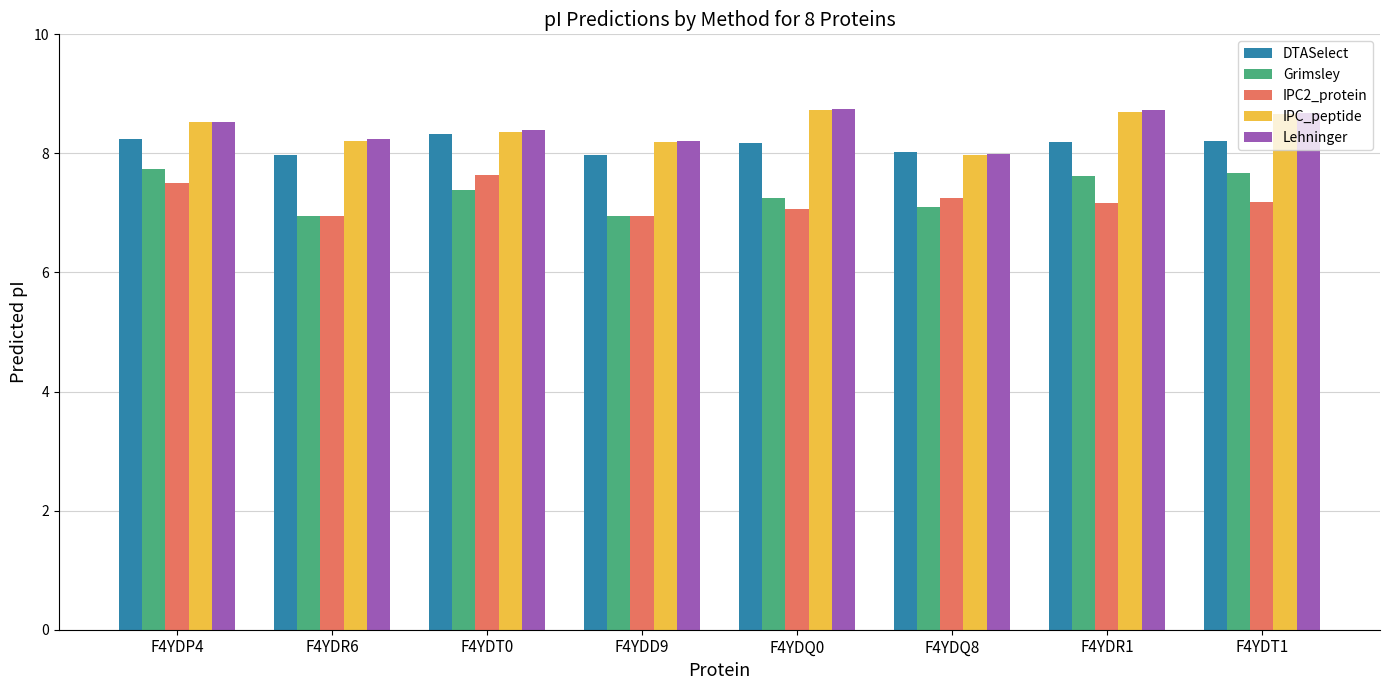

Count the number of categories in the chart.

8